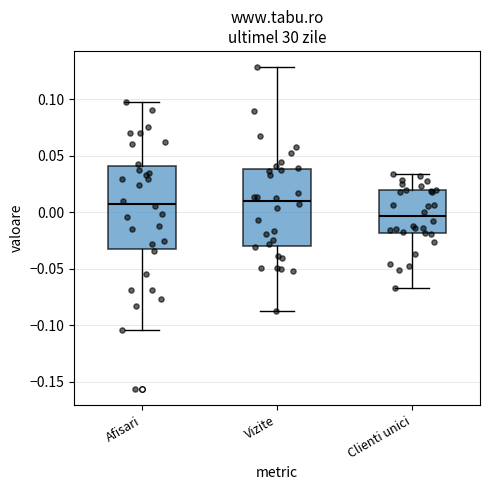

Reading left to right, read every box against the y-axis: the position of its median line, the range the box covers, and the ends of its whiskers. The values are not printed on the chart, so give them approximately, as read against the axis.

Afisari: median 0.010, box -0.035 to 0.040, whiskers -0.105 to 0.100
Vizite: median 0.010, box -0.030 to 0.040, whiskers -0.085 to 0.130
Clienti unici: median -0.005, box -0.020 to 0.020, whiskers -0.065 to 0.035